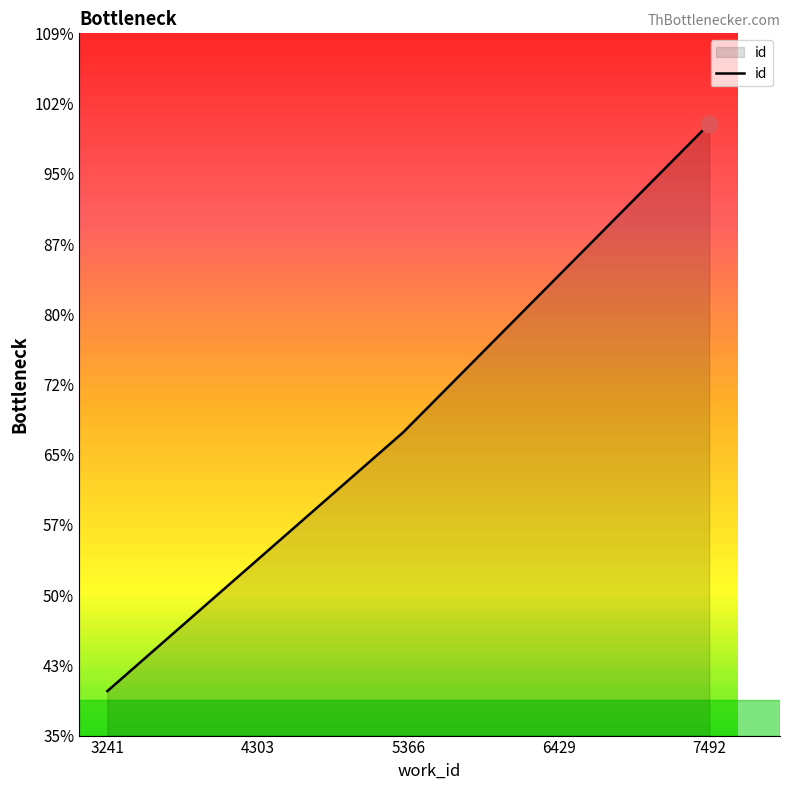

True or false: there are more than 0 points higher than both neighbors.

False